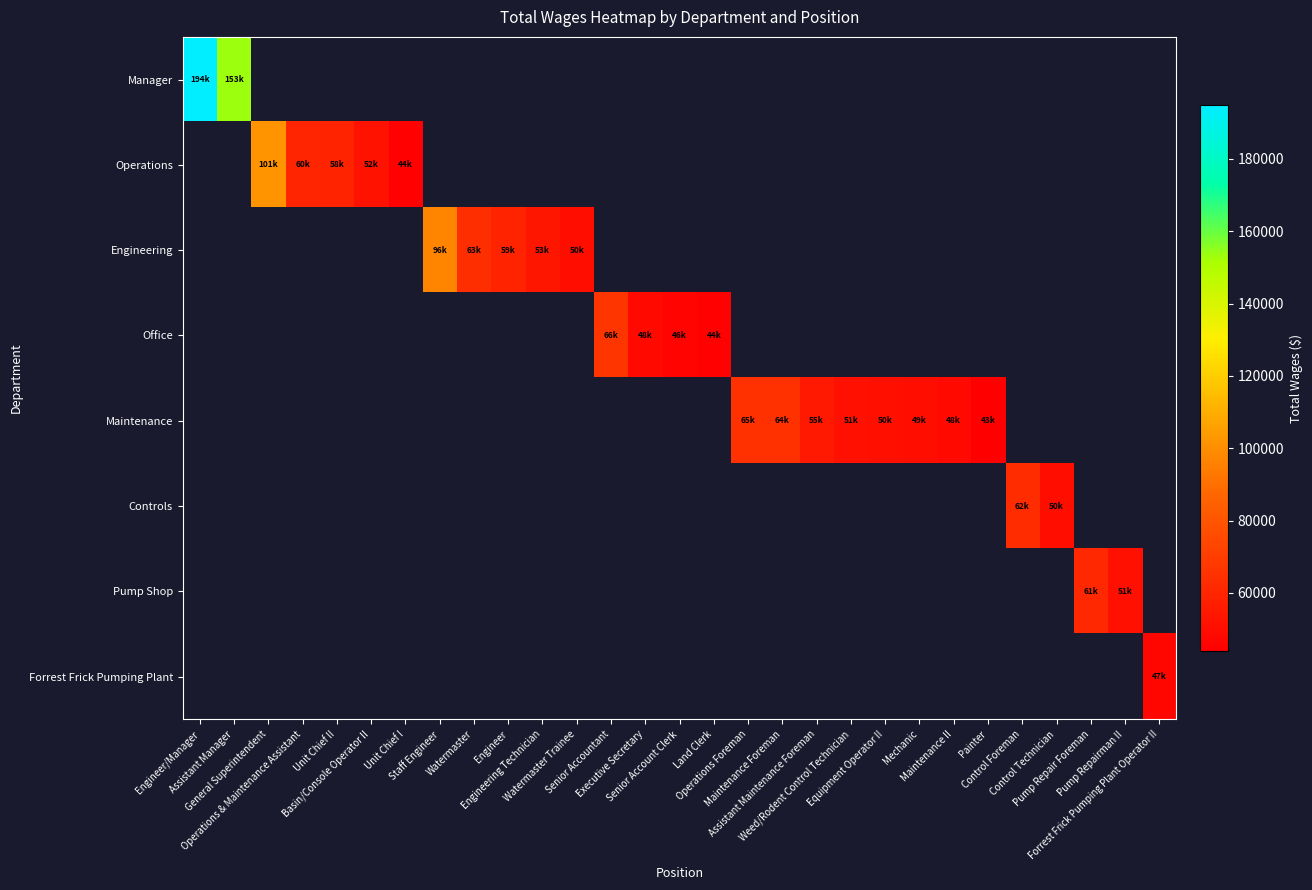

At which label does Office first exceed 46006?

Senior Accountant